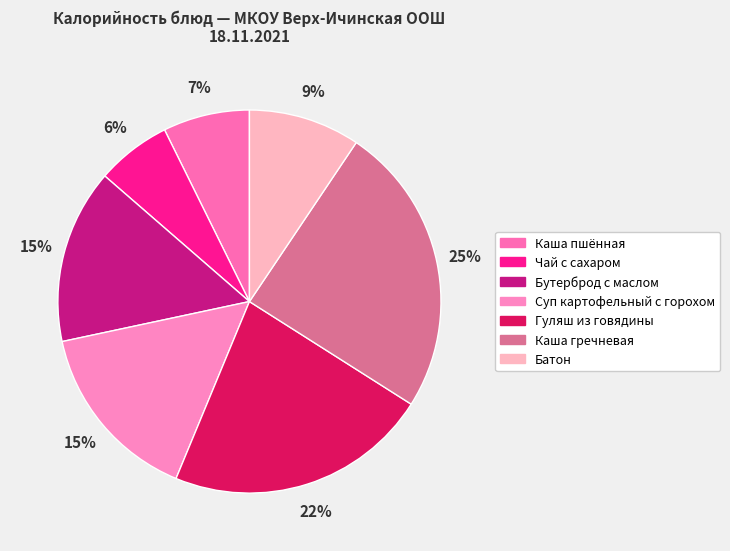

Rank the categories by value from highest to lowest.

Каша гречневая, Гуляш из говядины, Суп картофельный с горохом, Бутерброд с маслом, Батон, Каша пшённая, Чай с сахаром